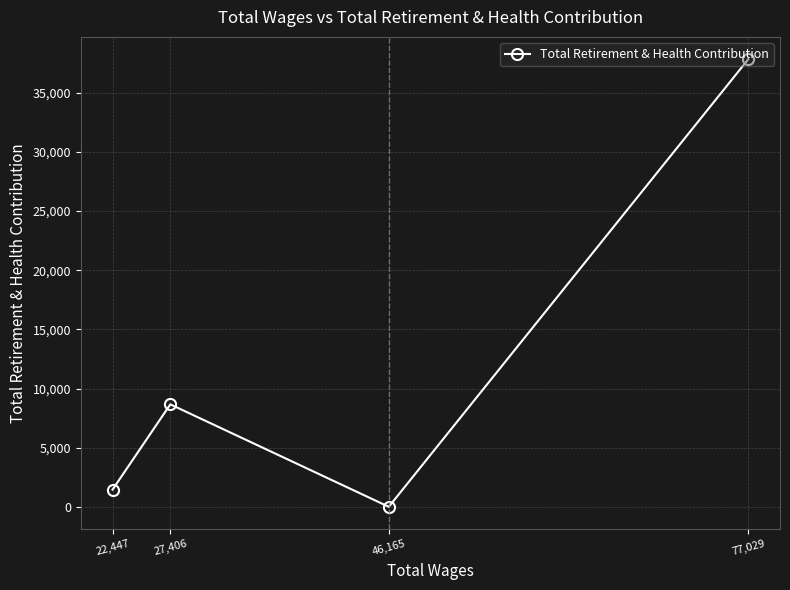

What is the difference between the maximum and minimum values?

37841